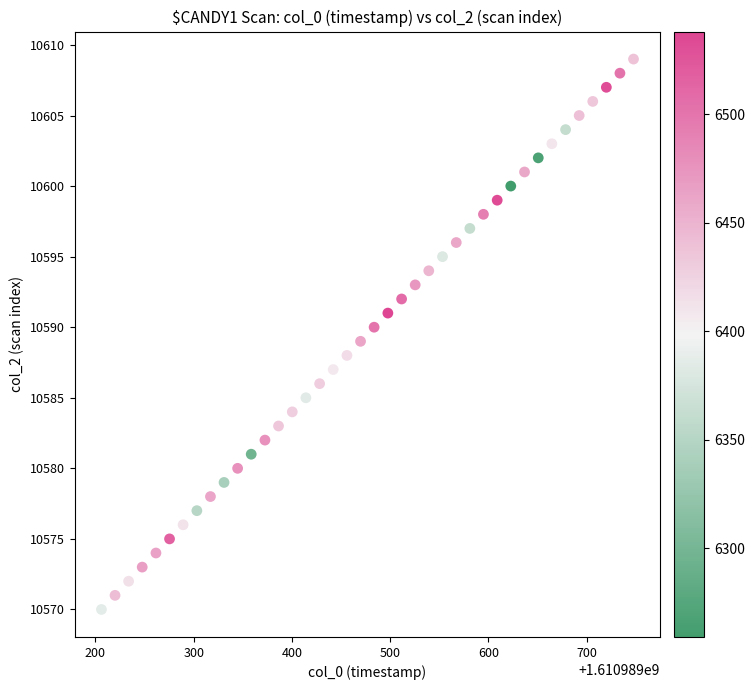

What is the range of Y values (max minus min)?

39